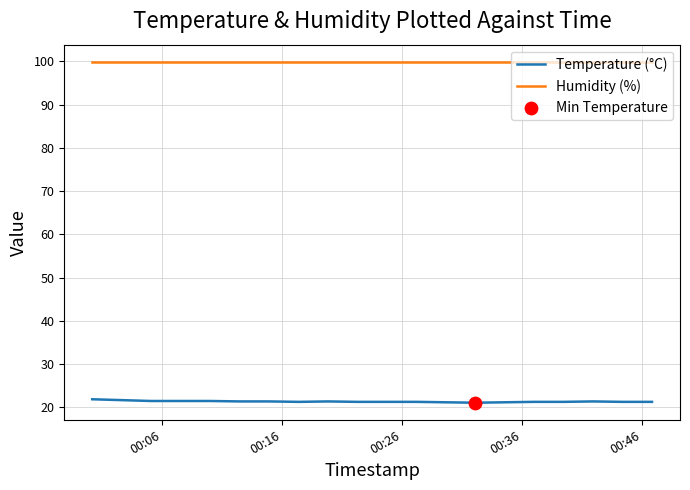

Which series has the largest range (max minus min)?

Temperature (°C)